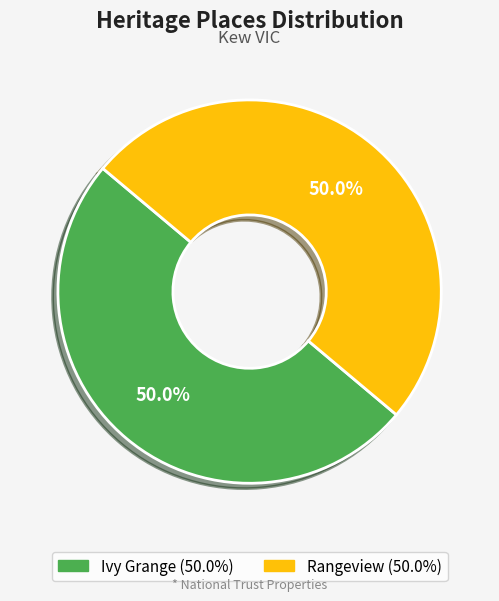

What is the total percentage of Ivy Grange and Rangeview?

100.0%